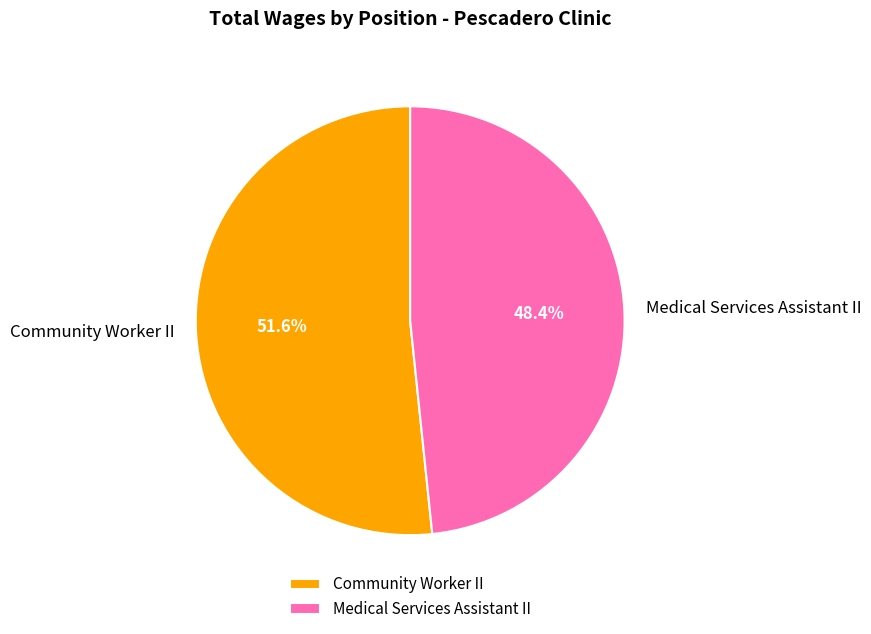

To the nearest percent, what is the difference between the largest and smallest slice percentages?

3%